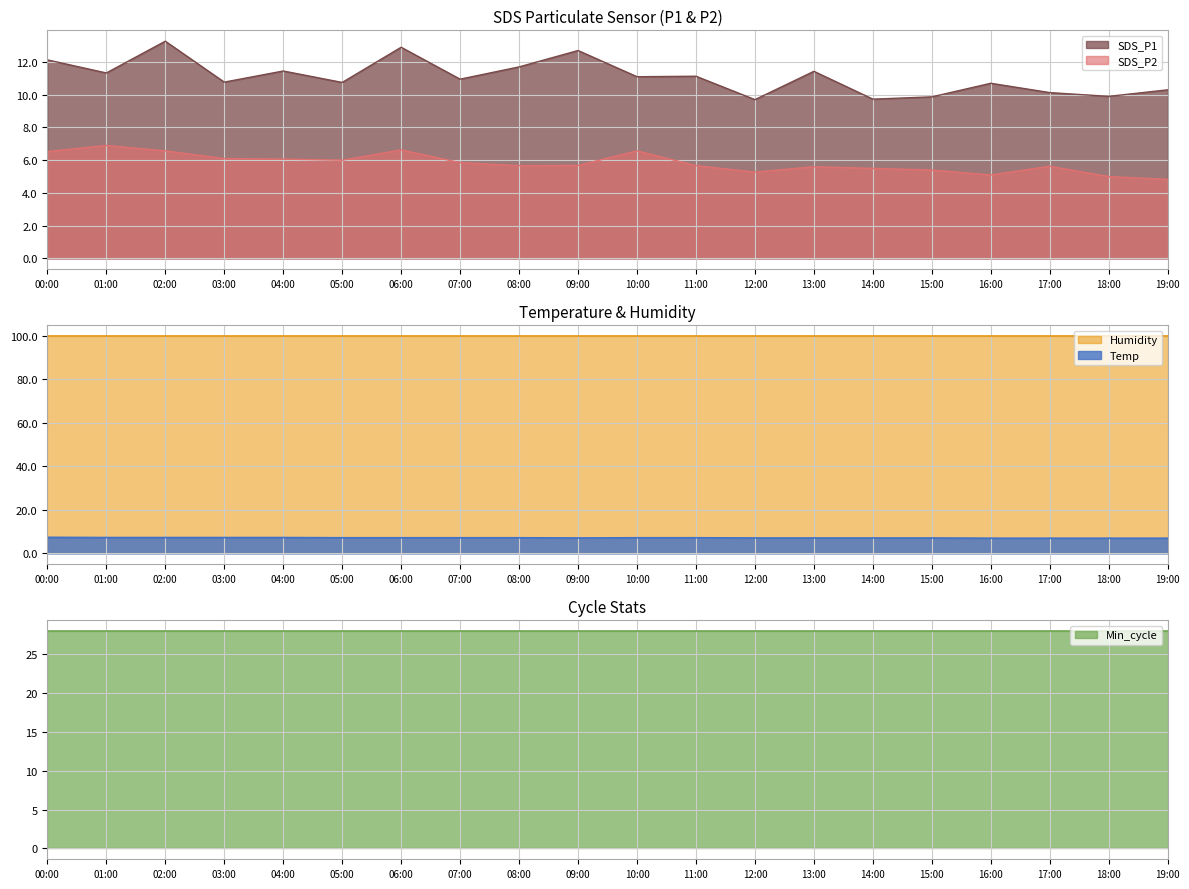

What is the label of the 5th point from the left?

04:00